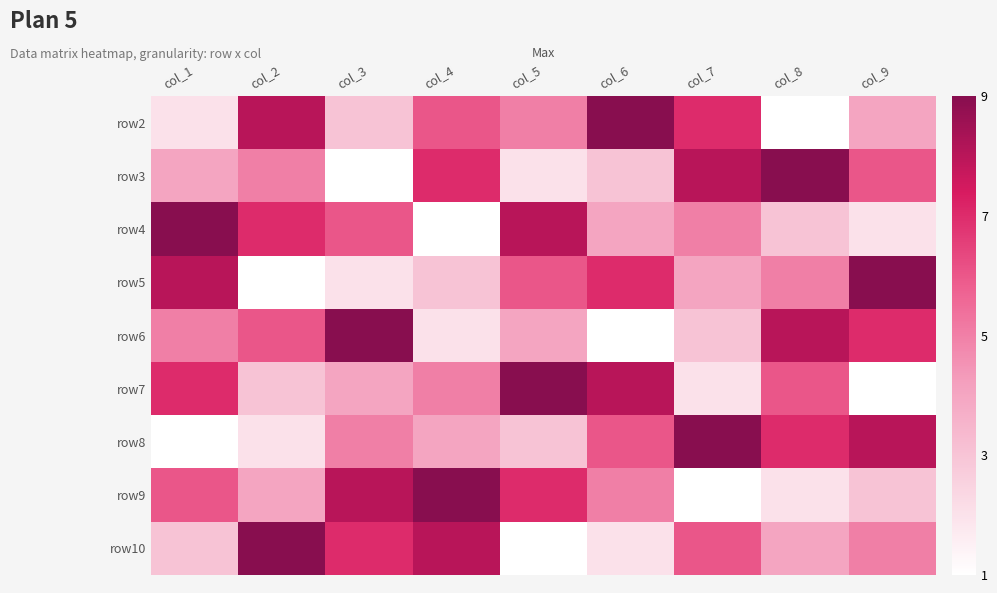

Reading left to right, extract all data points from this chart.

row2: col_1=2	col_2=8	col_3=3	col_4=6	col_5=5	col_6=9	col_7=7	col_8=1	col_9=4
row3: col_1=4	col_2=5	col_3=1	col_4=7	col_5=2	col_6=3	col_7=8	col_8=9	col_9=6
row4: col_1=9	col_2=7	col_3=6	col_4=1	col_5=8	col_6=4	col_7=5	col_8=3	col_9=2
row5: col_1=8	col_2=1	col_3=2	col_4=3	col_5=6	col_6=7	col_7=4	col_8=5	col_9=9
row6: col_1=5	col_2=6	col_3=9	col_4=2	col_5=4	col_6=1	col_7=3	col_8=8	col_9=7
row7: col_1=7	col_2=3	col_3=4	col_4=5	col_5=9	col_6=8	col_7=2	col_8=6	col_9=1
row8: col_1=1	col_2=2	col_3=5	col_4=4	col_5=3	col_6=6	col_7=9	col_8=7	col_9=8
row9: col_1=6	col_2=4	col_3=8	col_4=9	col_5=7	col_6=5	col_7=1	col_8=2	col_9=3
row10: col_1=3	col_2=9	col_3=7	col_4=8	col_5=1	col_6=2	col_7=6	col_8=4	col_9=5